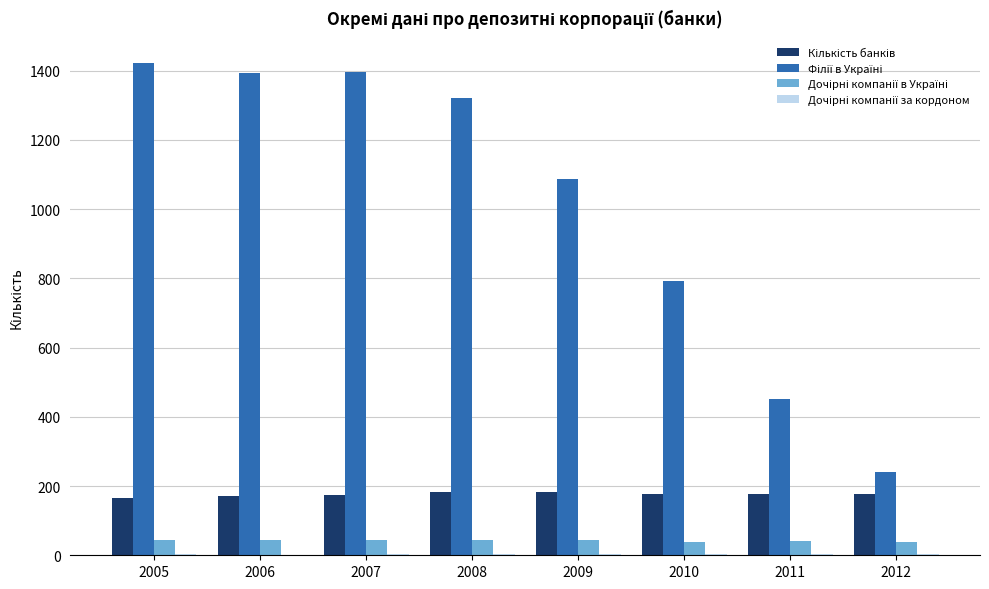

What is the greatest value displayed?

1423